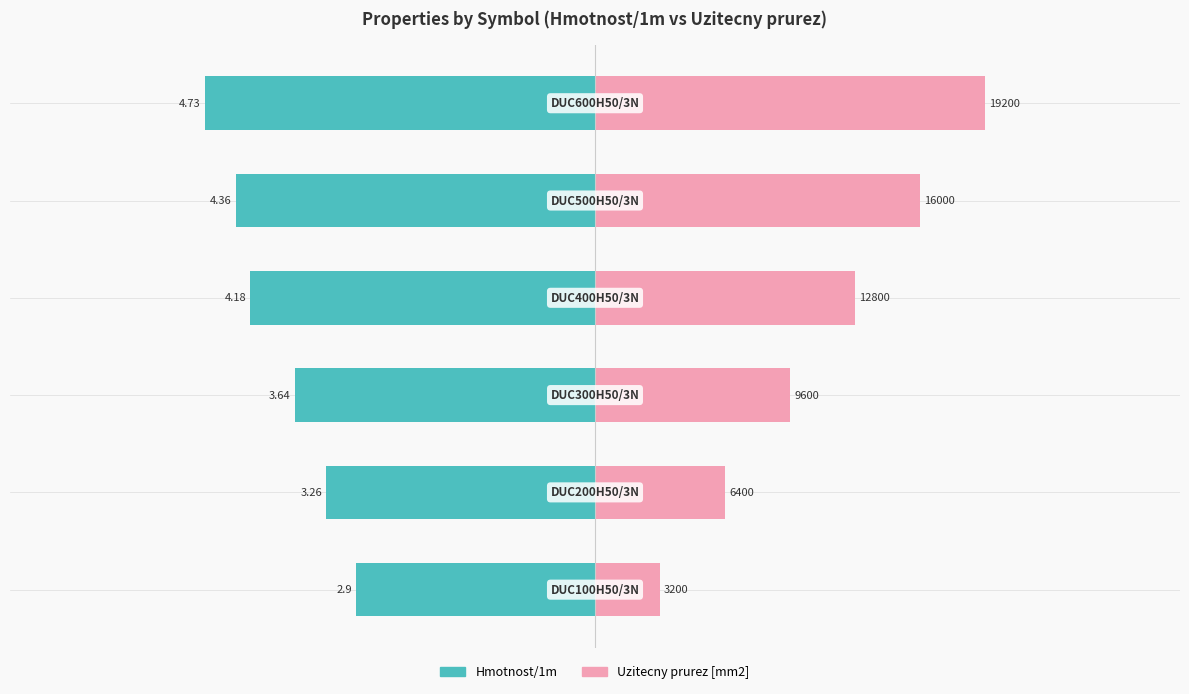

How many bars are there in total?

12